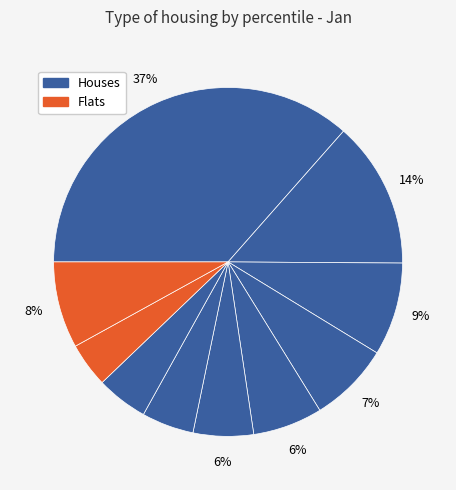

How many segments does this pie chart have?

10